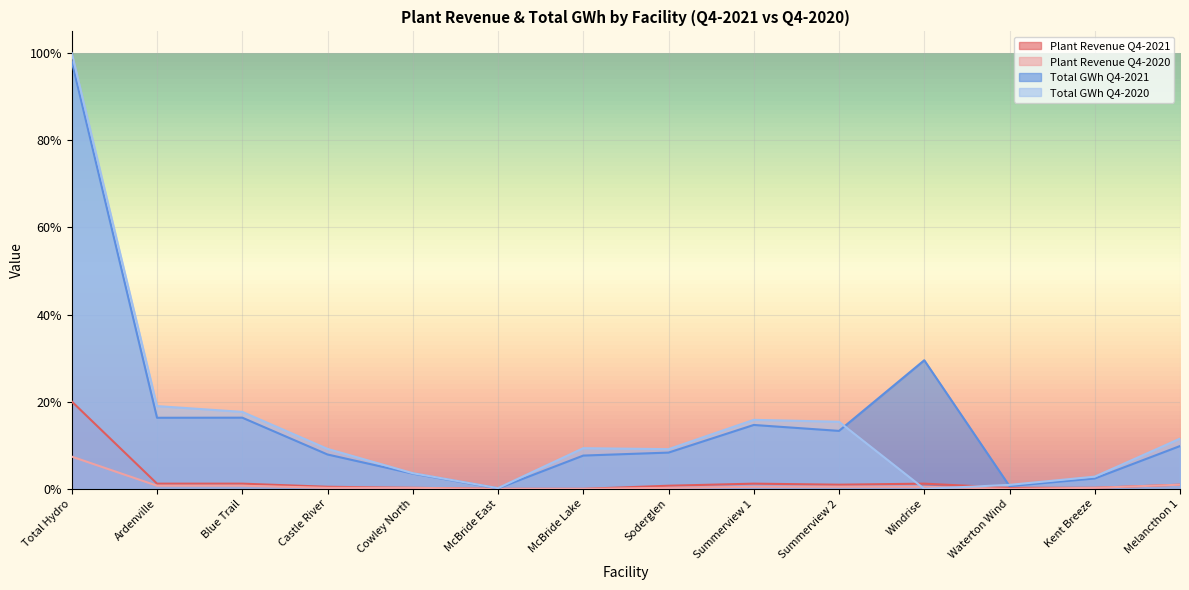

What is the label of the 2nd point from the right?

Kent Breeze